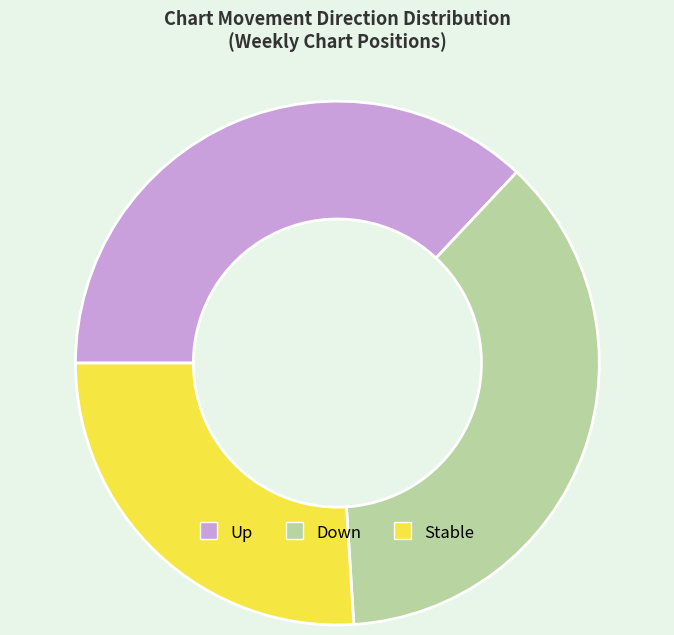

The Stable slice represents 32% of the pie. True or false?

False